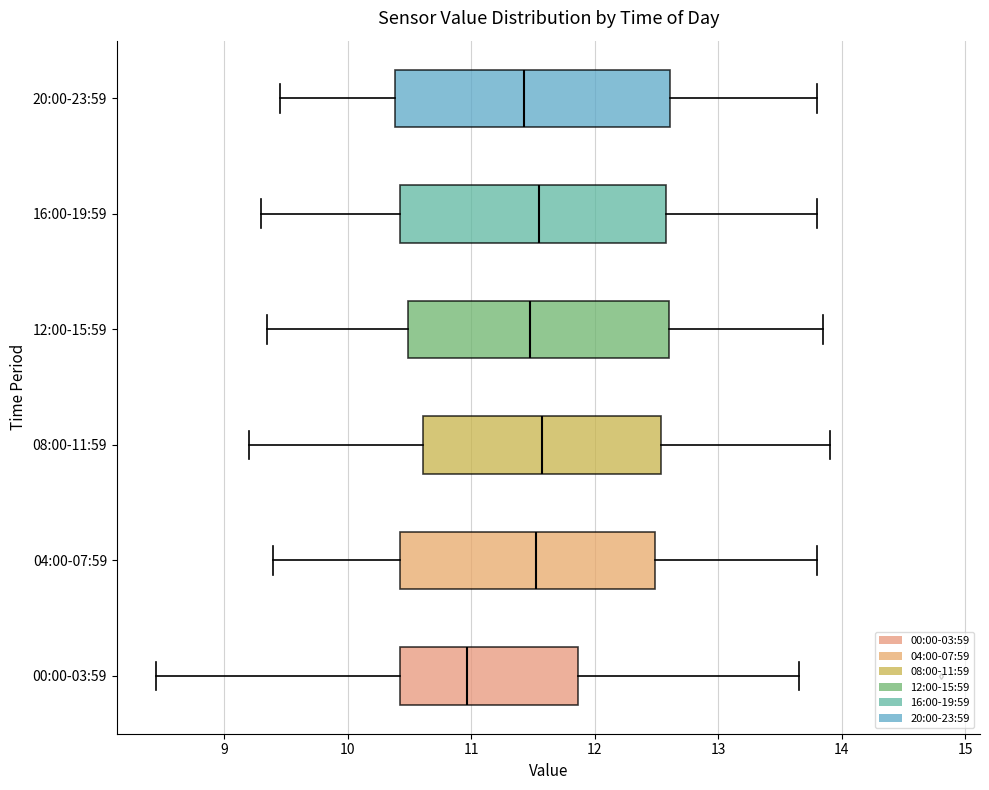

Reading bottom to top, transcribe this box plot: for each box, give where its median line is, the range the box spans, and where its two whiskers end, as read against the x-axis. The values are not printed on the chart, so give them approximately, as read against the axis.

00:00-03:59: median 11.0, box 10.4 to 11.9, whiskers 8.5 to 13.7
04:00-07:59: median 11.5, box 10.4 to 12.5, whiskers 9.4 to 13.8
08:00-11:59: median 11.6, box 10.6 to 12.5, whiskers 9.2 to 13.9
12:00-15:59: median 11.5, box 10.5 to 12.6, whiskers 9.4 to 13.9
16:00-19:59: median 11.6, box 10.4 to 12.6, whiskers 9.3 to 13.8
20:00-23:59: median 11.4, box 10.4 to 12.6, whiskers 9.5 to 13.8